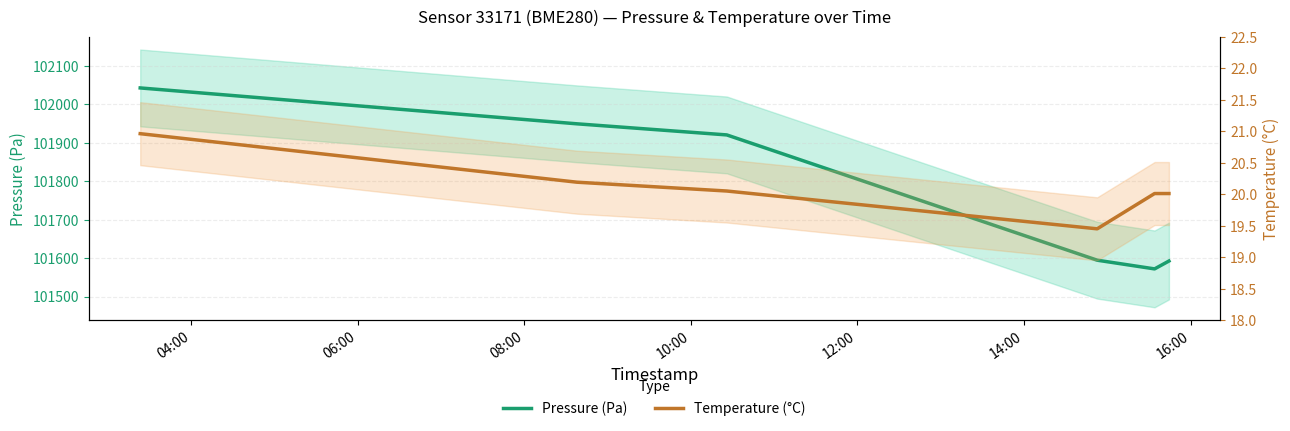

At which category is the sum across all series the highest?

04:00